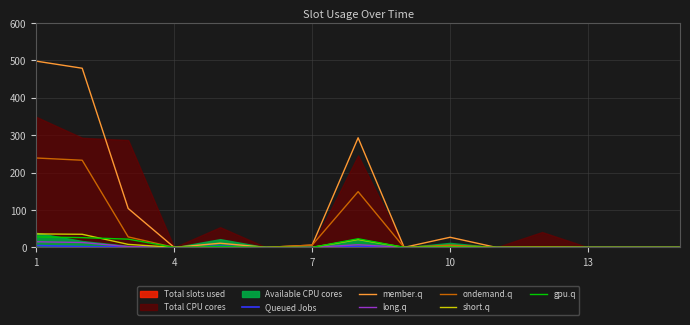

What is the maximum value for member.q?

498